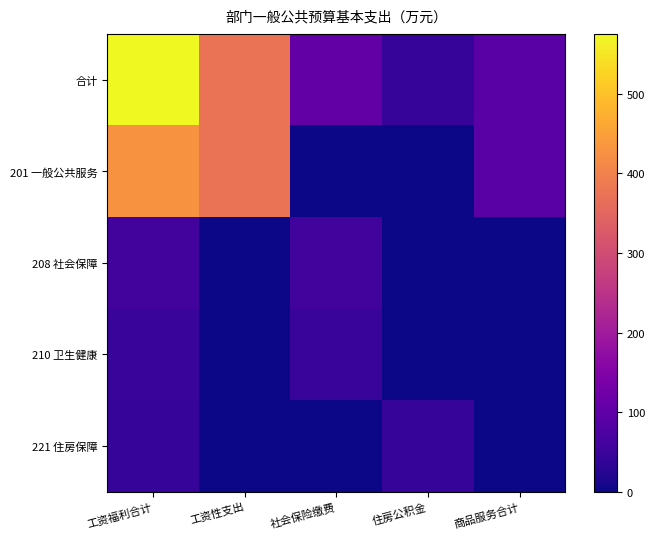

How many data points does each series have?

5